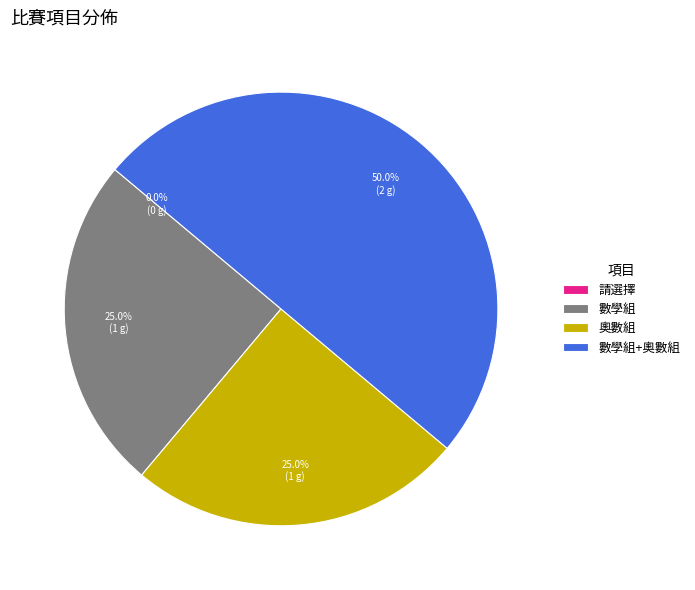

To the nearest percent, what is the average slice percentage?

25%